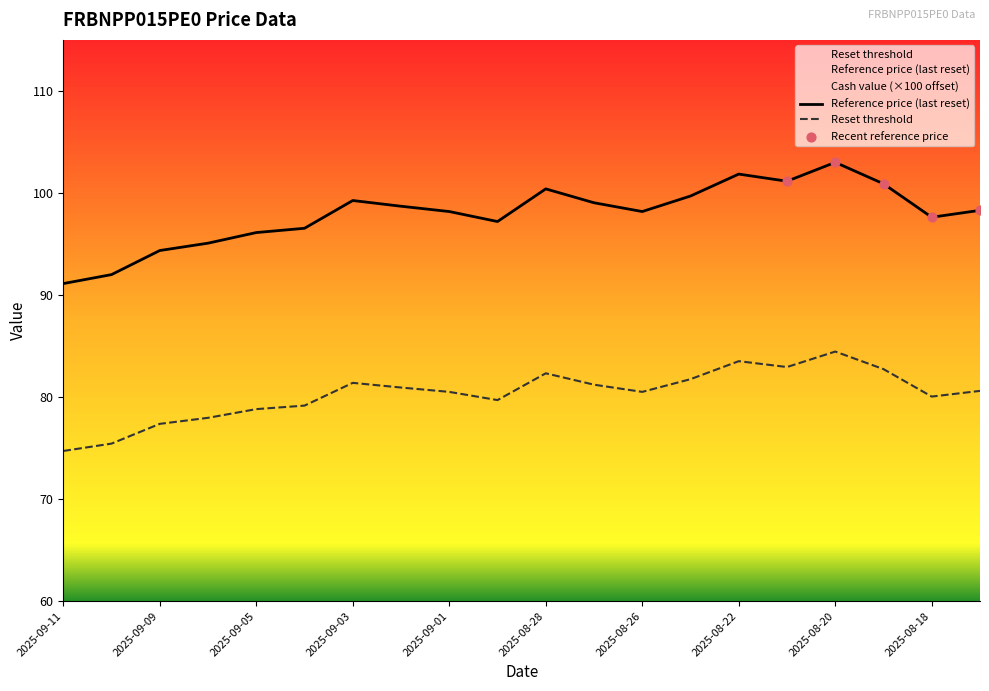

At how many categories does at least one series exceed 75?

20